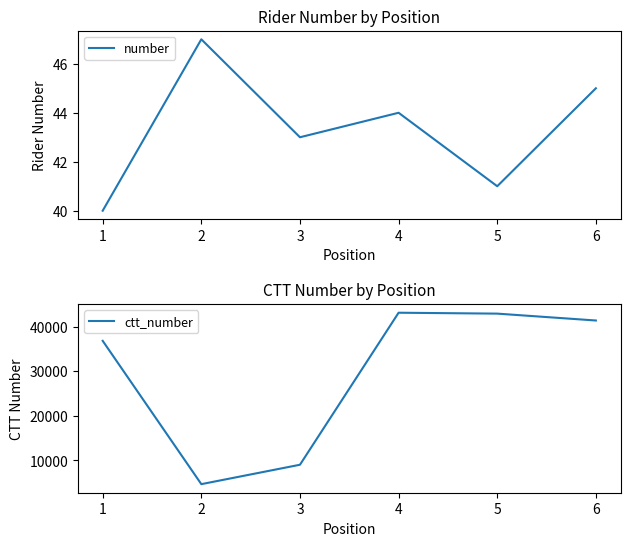

Which series has the widest spread of values?

ctt_number